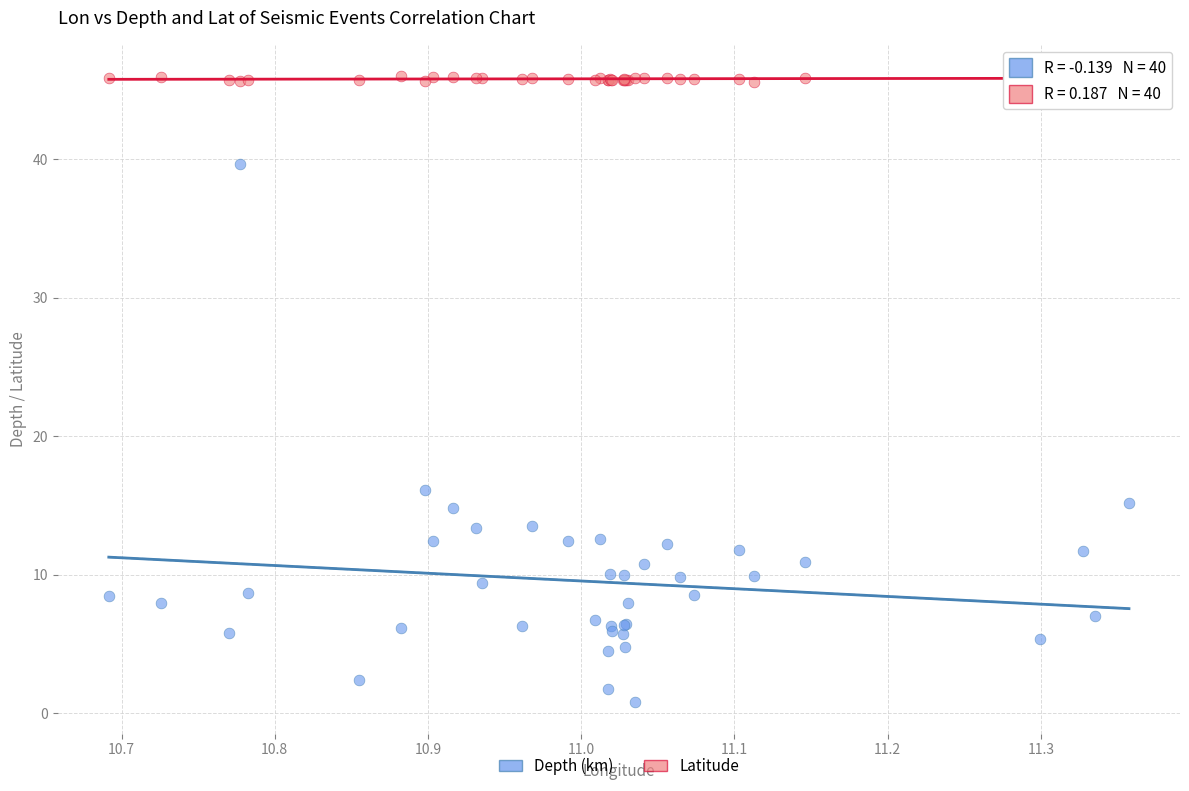

In the Depth (km) series, what Y value is closest to 20?

16.1